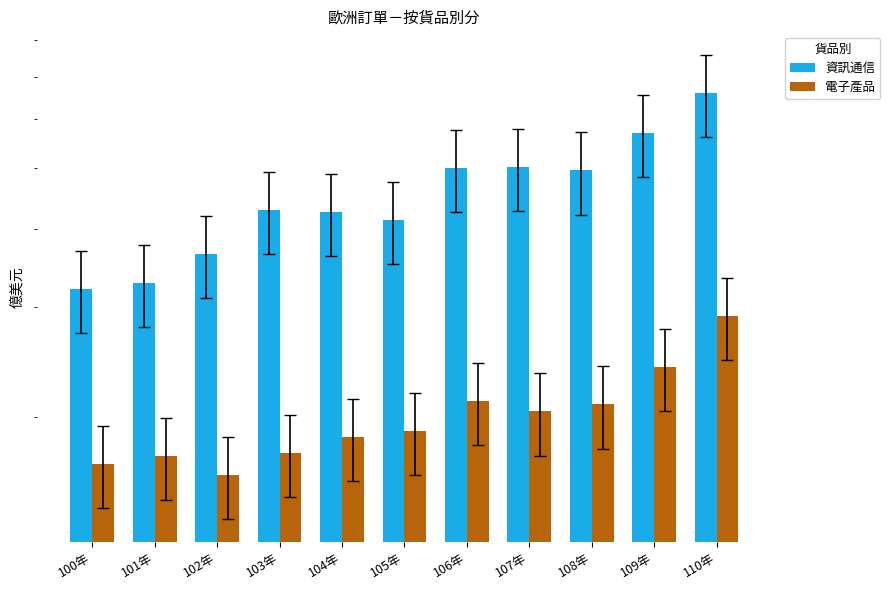

What is the difference between the highest and lowest values at 104年?

239.0